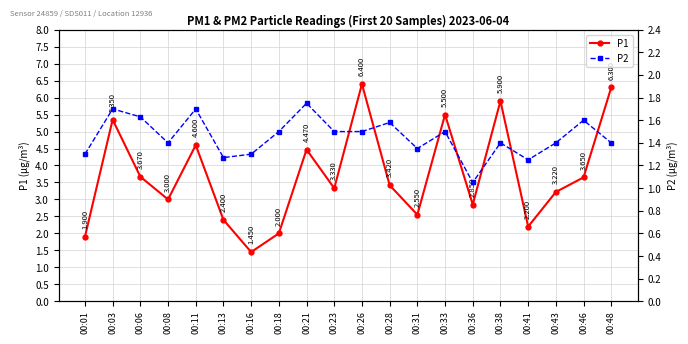

At which category does P1 reach its first local valley?

00:08